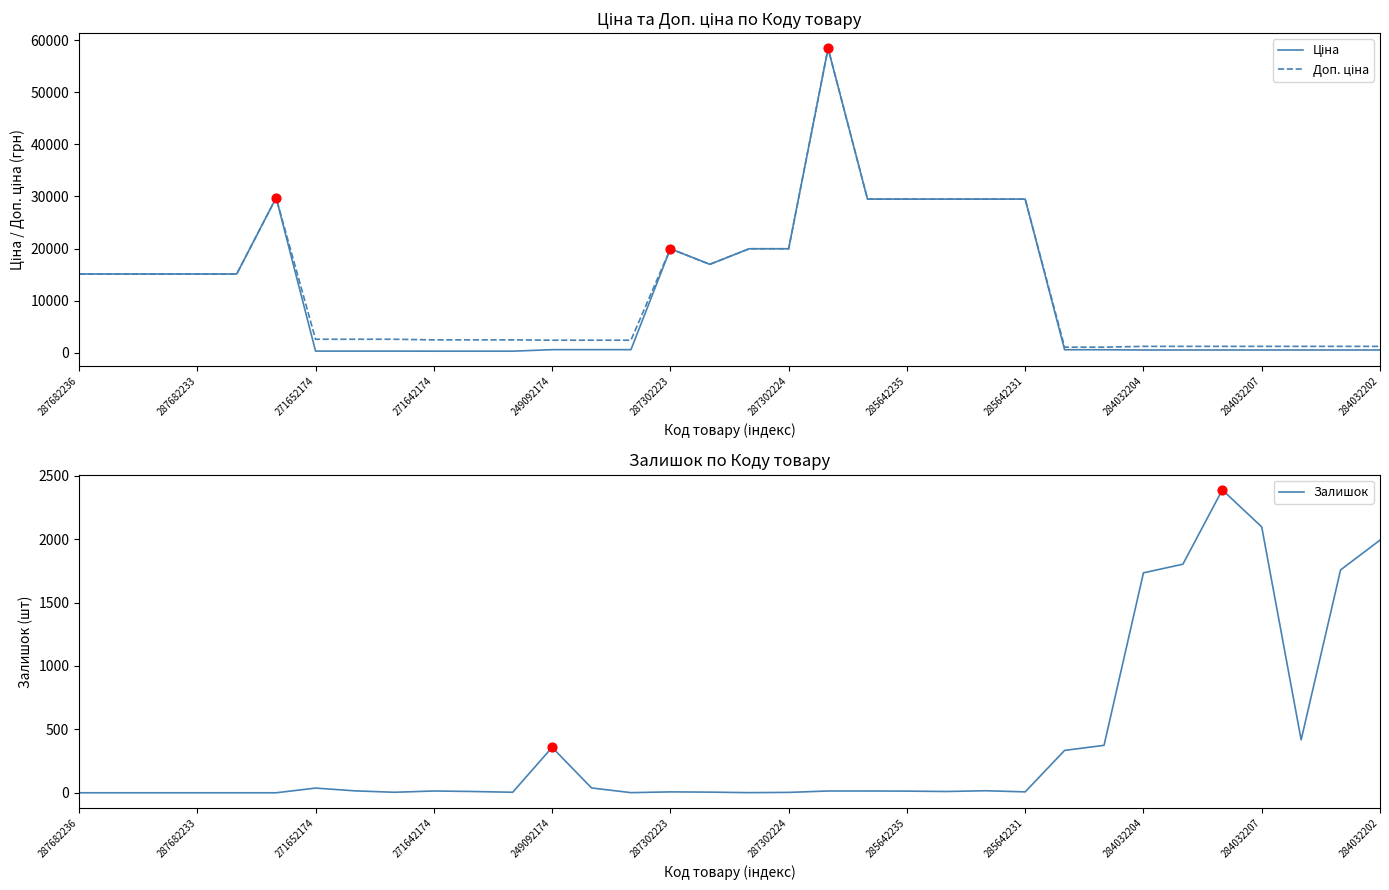

Which series has the largest total across all categories?

Доп. ціна